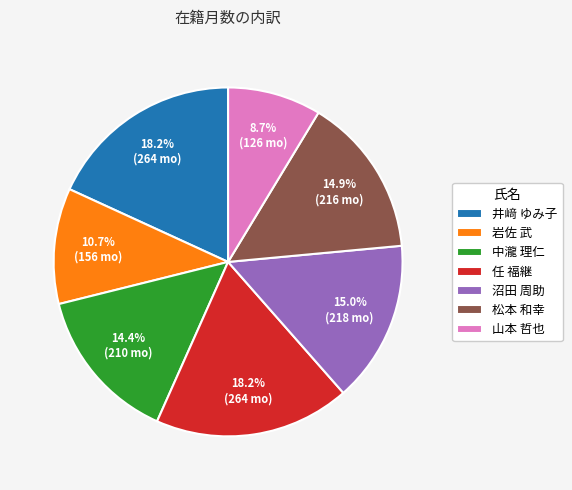

Does any single category account for the majority?

No